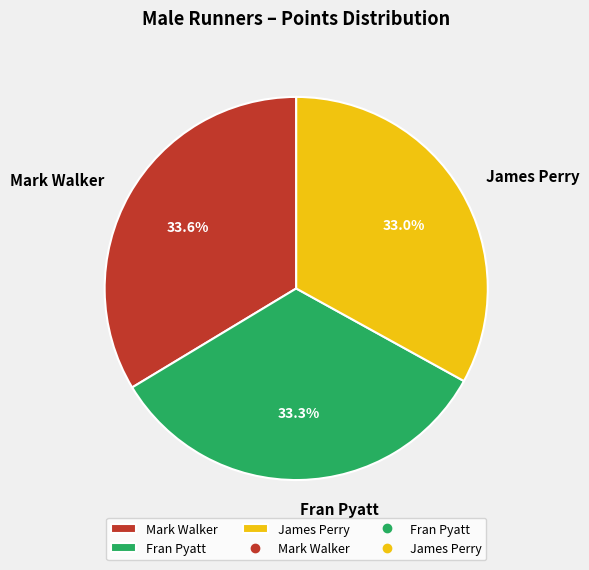

Approximately how many times larger is the value at Fran Pyatt compared to Mark Walker?

1.0